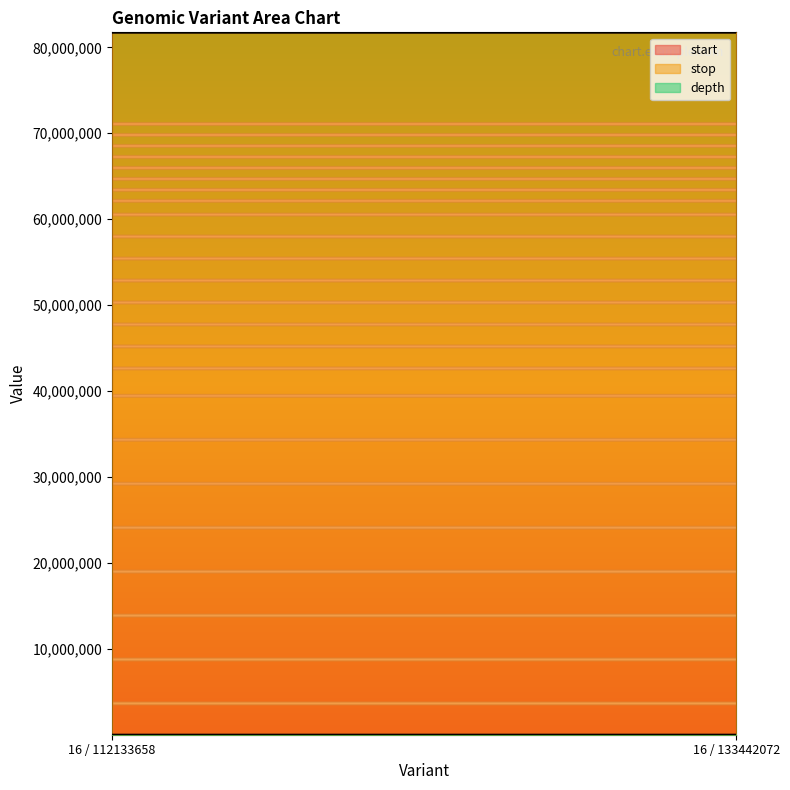

The stop series shows 142436867 at 16 / 112133658. True or false?

False